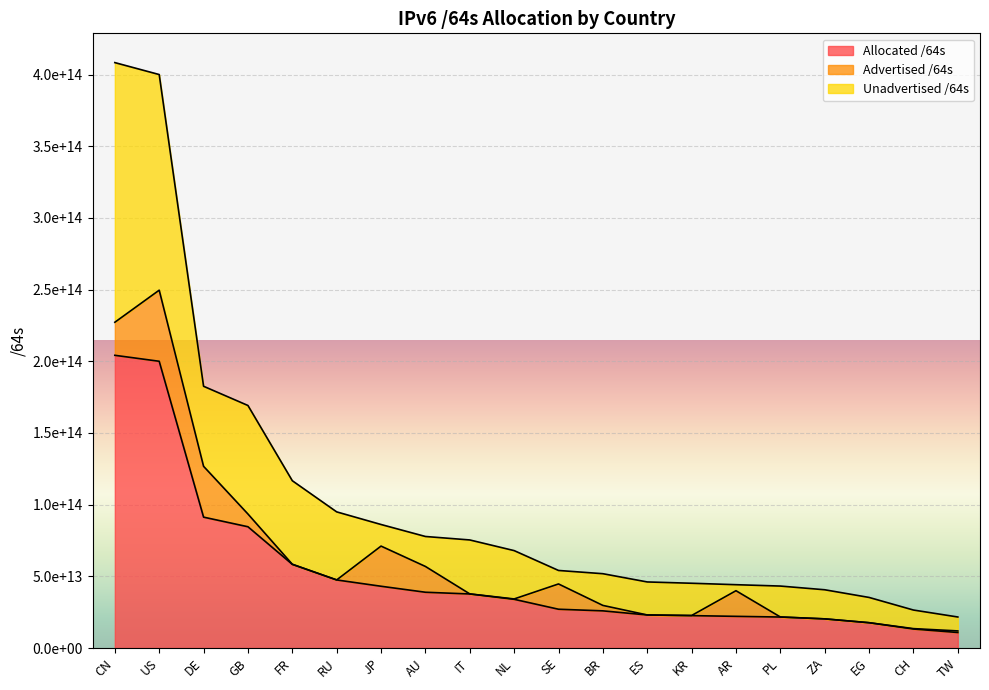

List the series in order of their peak value, lowest first.

Advertised /64s, Unadvertised /64s, Allocated /64s